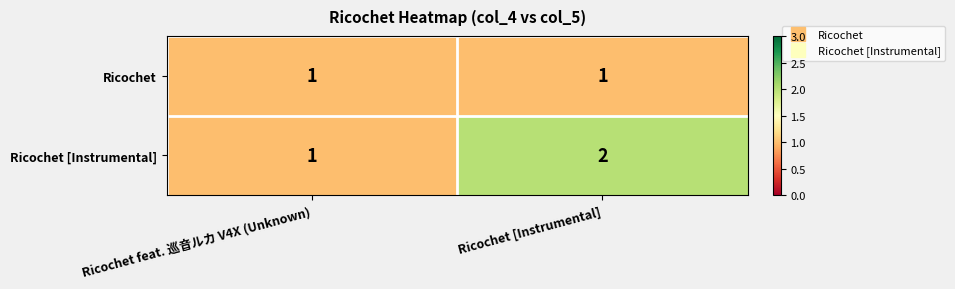

Which series has the largest total across all categories?

Ricochet [Instrumental]